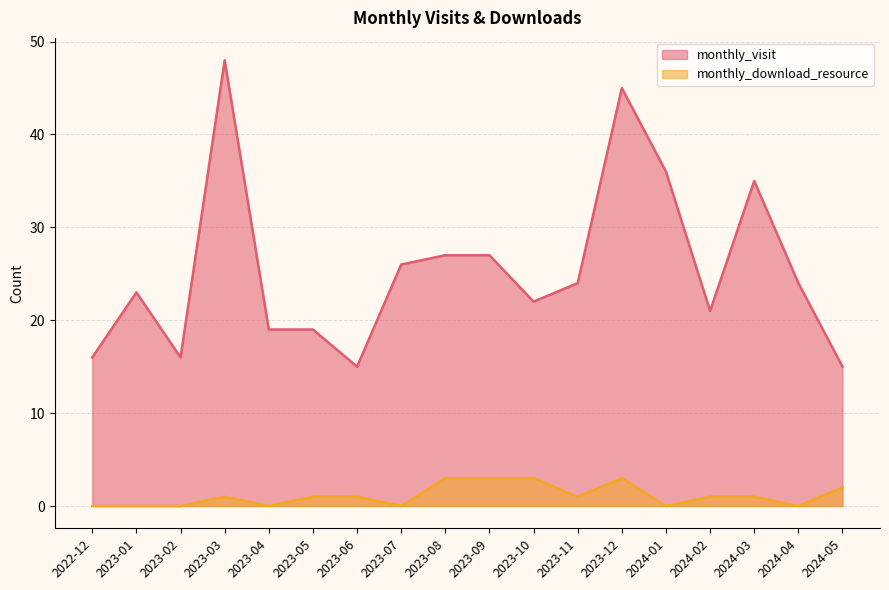

Is it true that monthly_download_resource equals 2 at 2024-04?

False